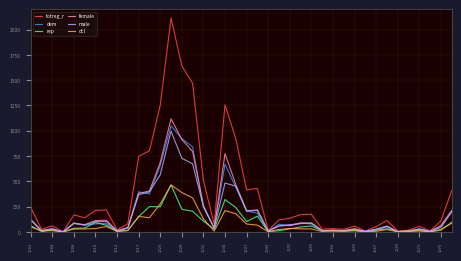

What is the maximum value shown in the chart?

2113